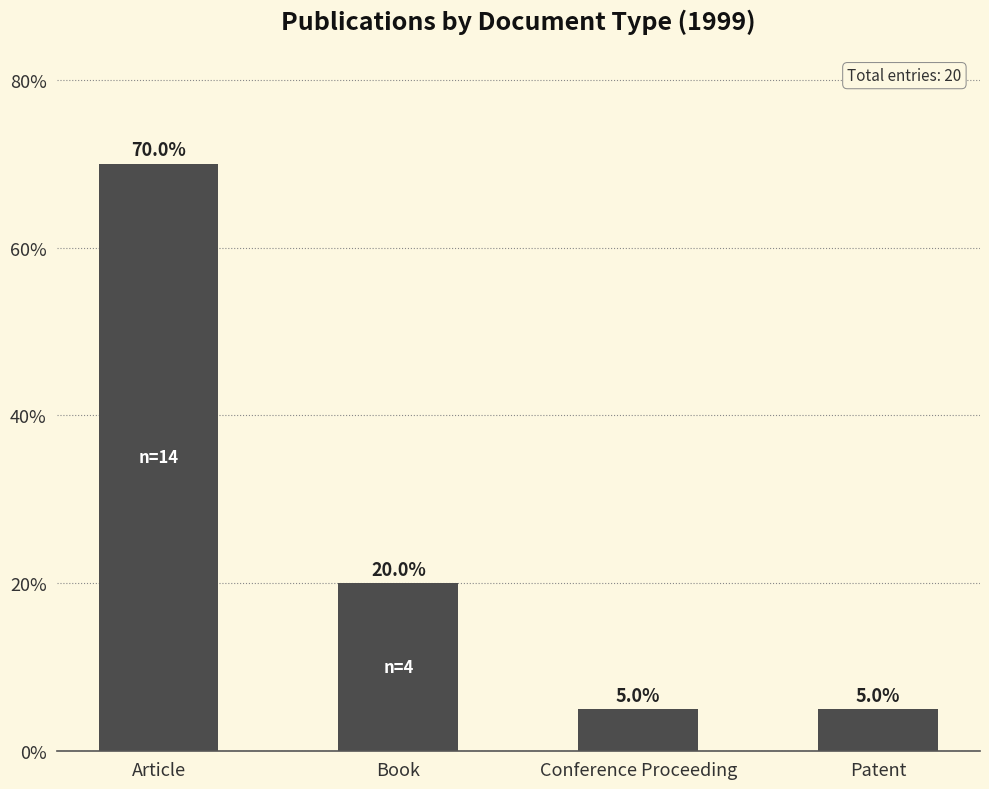

What is the greatest value displayed?

70